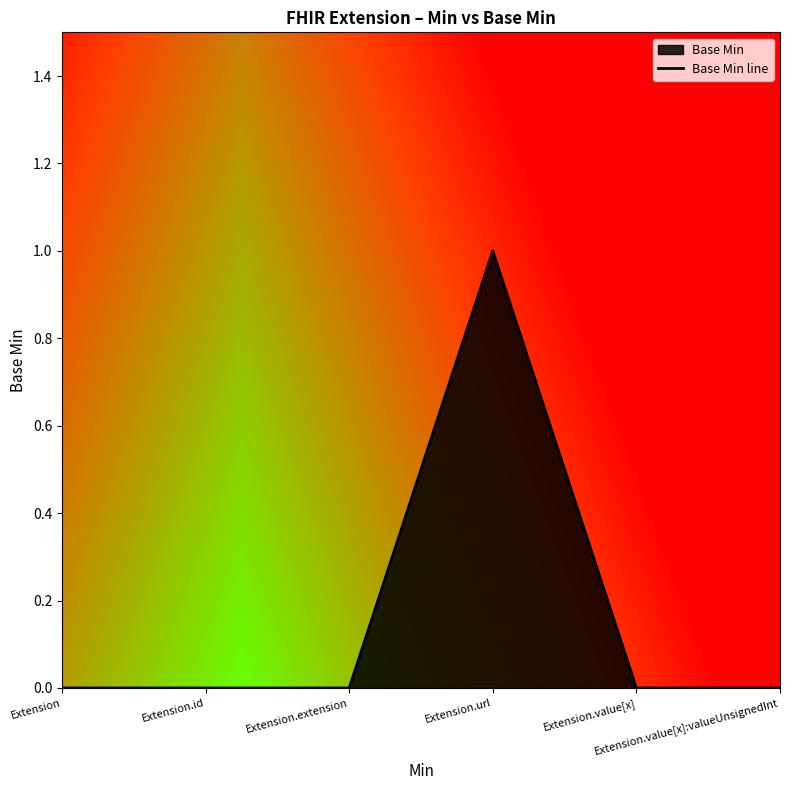

Rank the categories by value from lowest to highest.

Extension, Extension.id, Extension.extension, Extension.value[x], Extension.value[x]:valueUnsignedInt, Extension.url